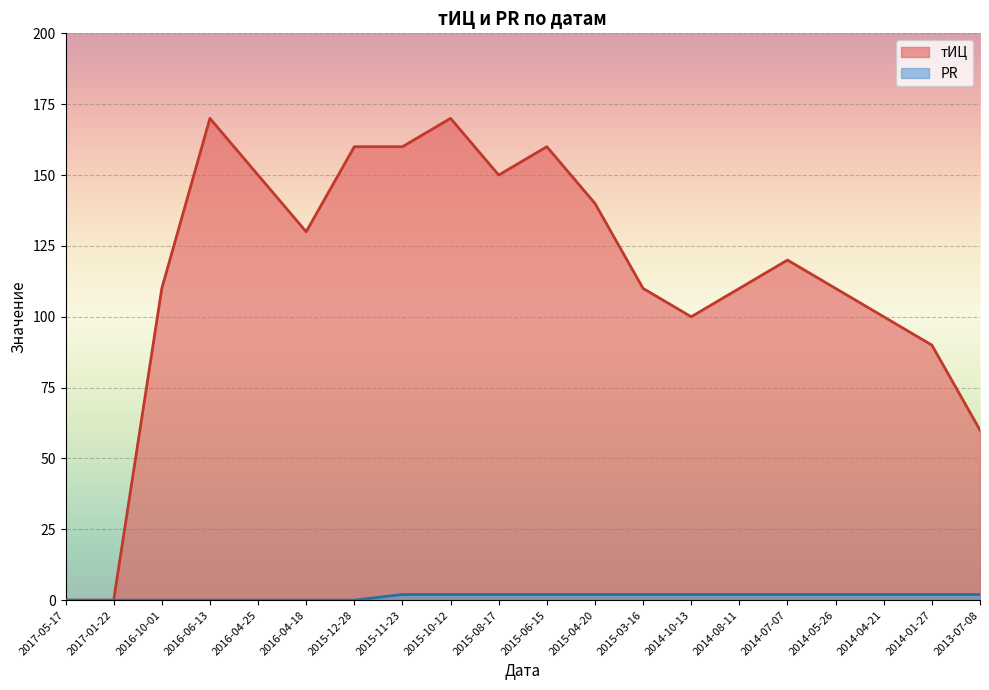

Does the chart display data point markers on the line(s)?

No